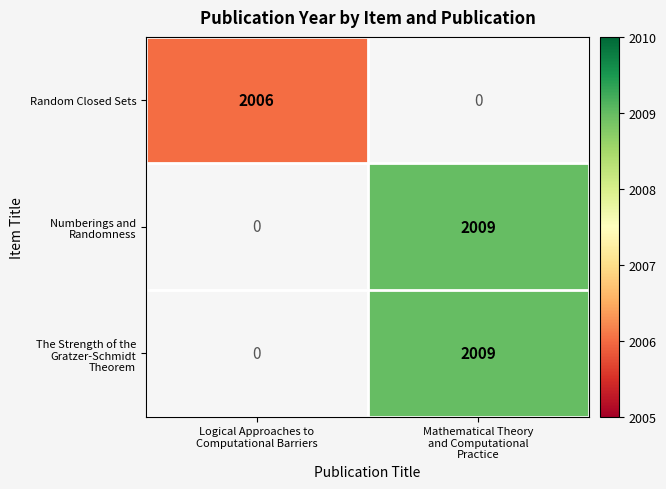

Rank the series by their average value, from lowest to highest.

Random Closed Sets, Numberings and Randomness, The Strength of the Gratzer-Schmidt Theorem